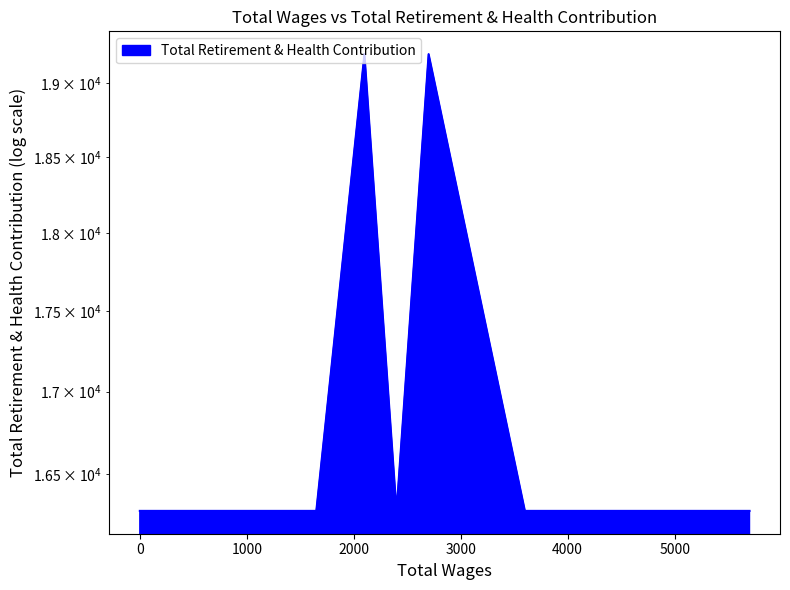

Reading left to right, list all the values displayed in this chart.

16284	16284	19200	16284	19200	16284	16284